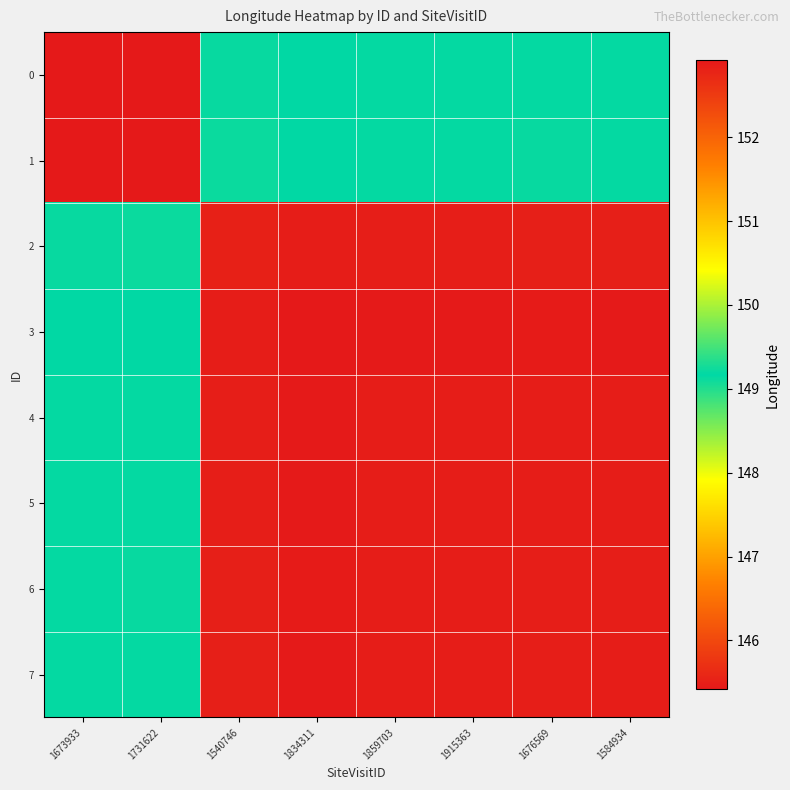

Which category has the lowest value across all series?

1834311